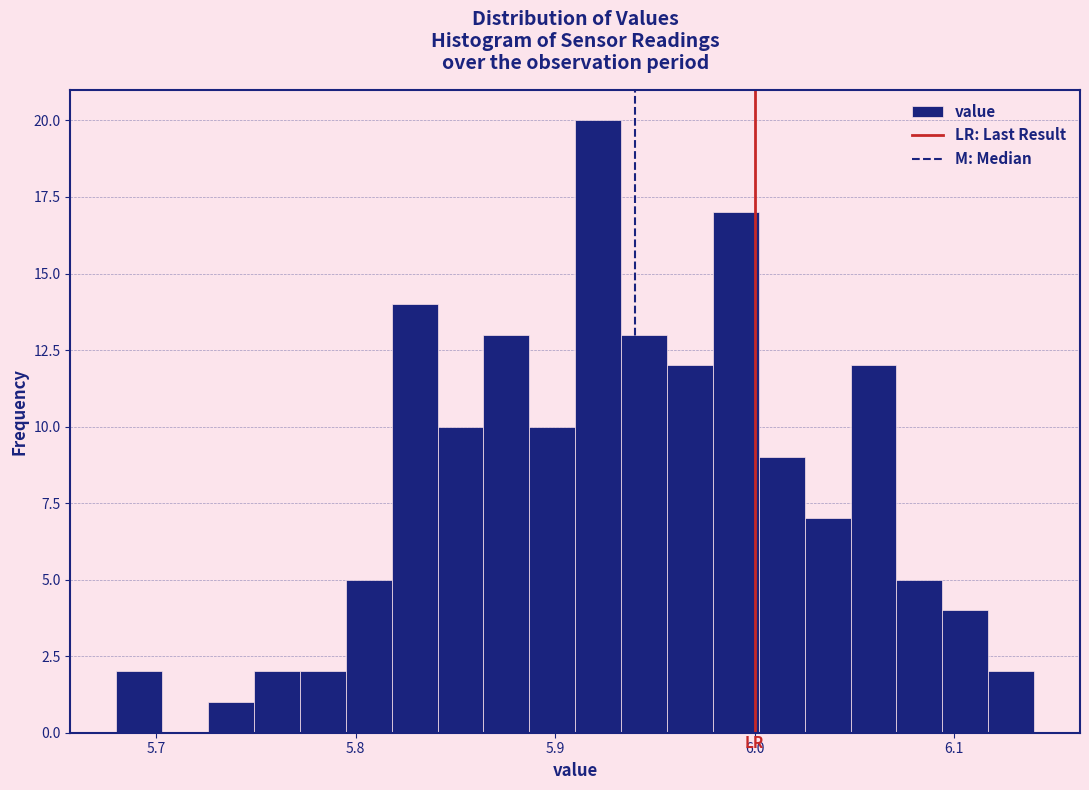

Read against the x-axis, roughly where is the centre of the tallest bar?

5.92